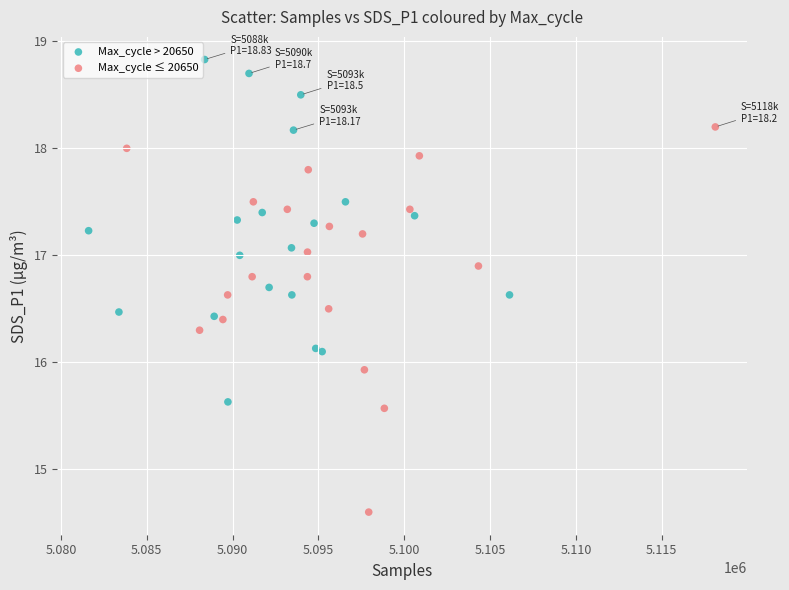

Which series has the widest spread of Y values?

Max_cycle ≤ 20650